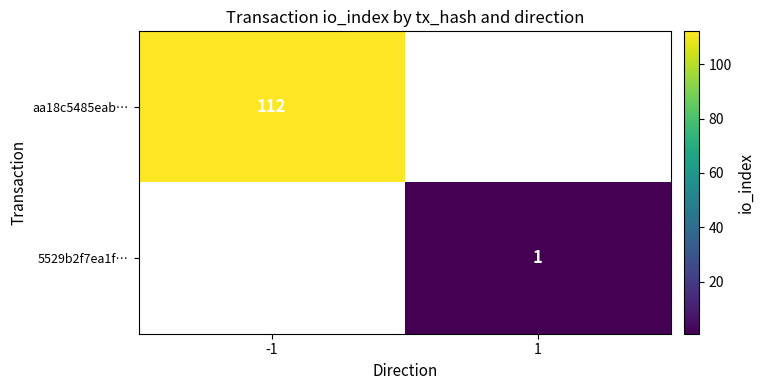

The aa18c5485eab… series shows 45 at -1. True or false?

False